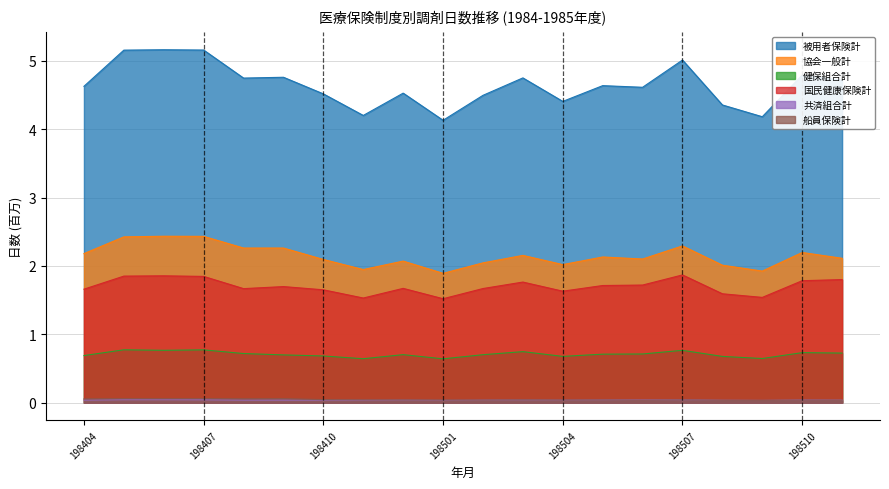

The value of 共済組合計 at 198410 is 0.0. True or false?

True